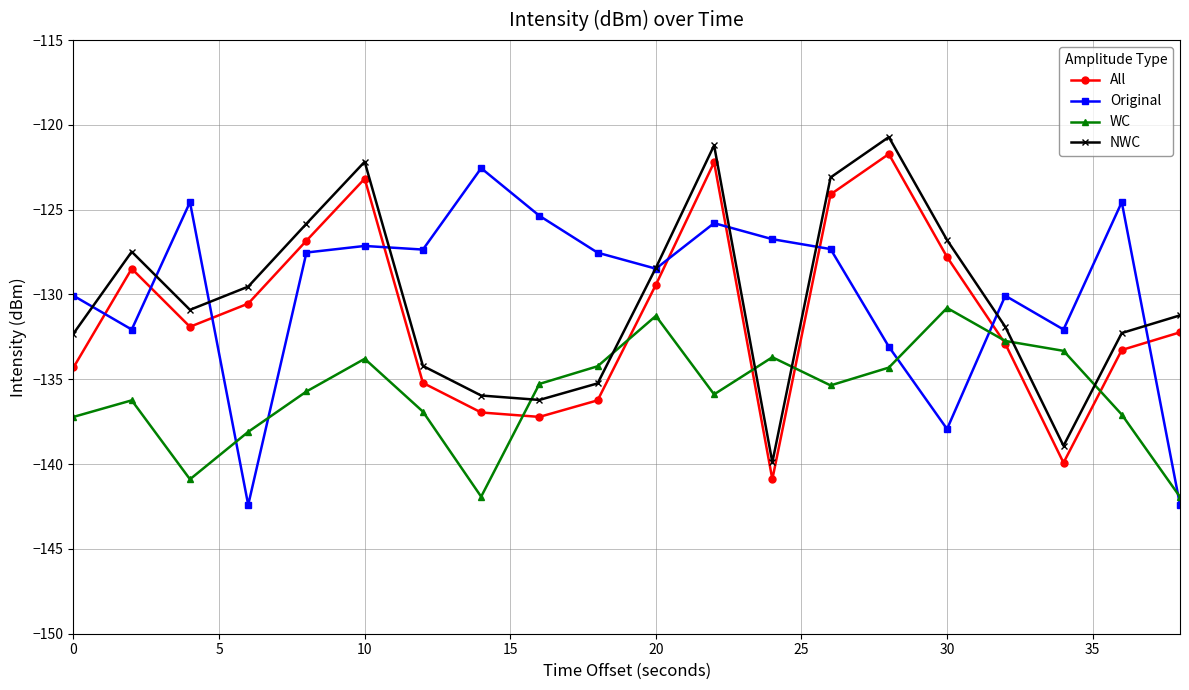

How many times do NWC and WC cross each other?

6